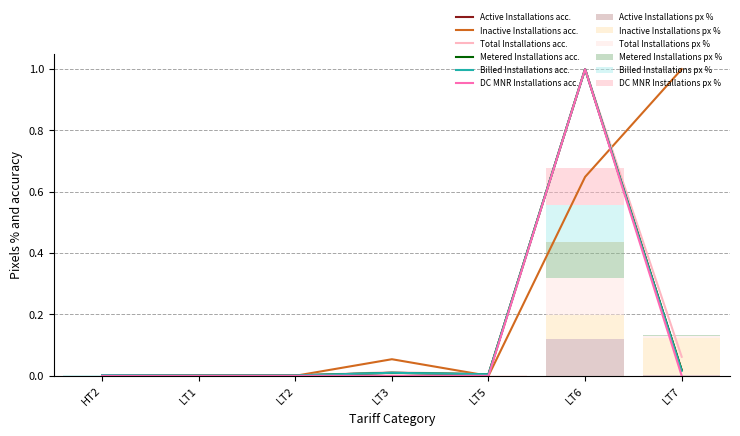

Which series changed the most between LT3 and LT7?

Inactive Installations